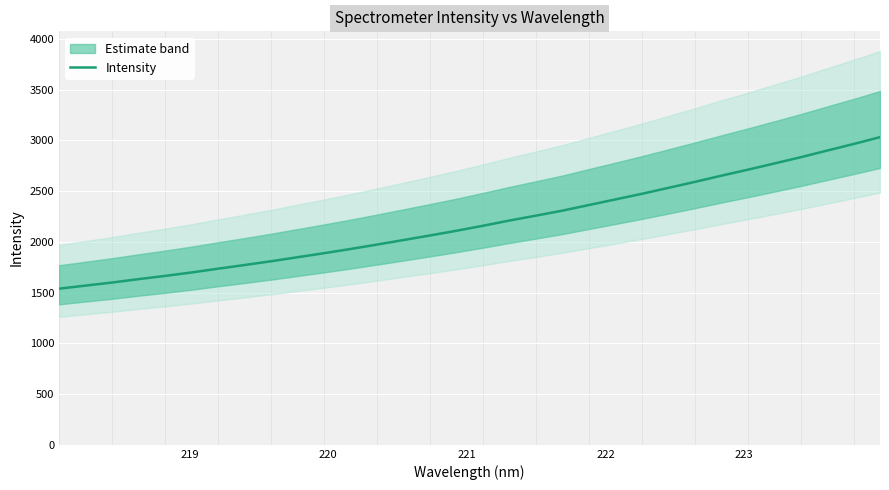

What is the greatest value displayed?

3031.6